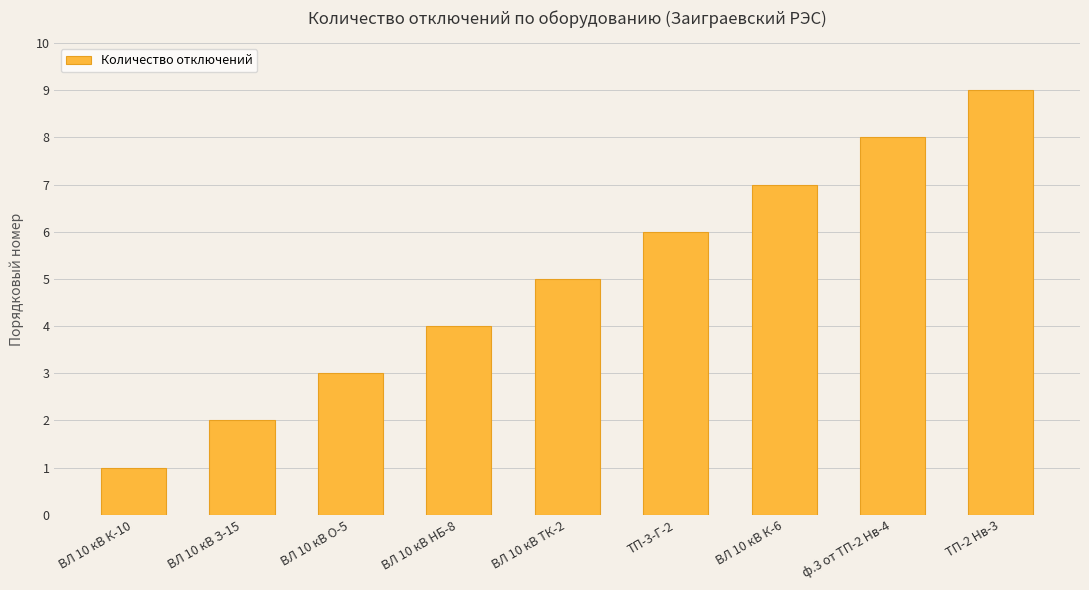

Reading left to right, transcribe all the data shown in this chart.

1	2	3	4	5	6	7	8	9